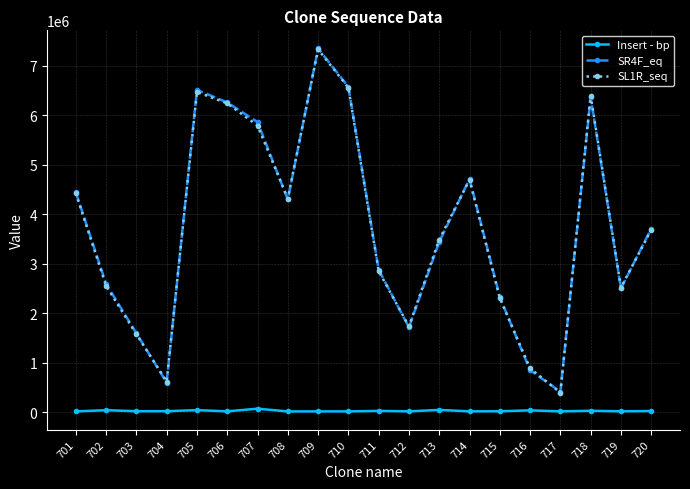

What is the total value across all series at 703?

3193624